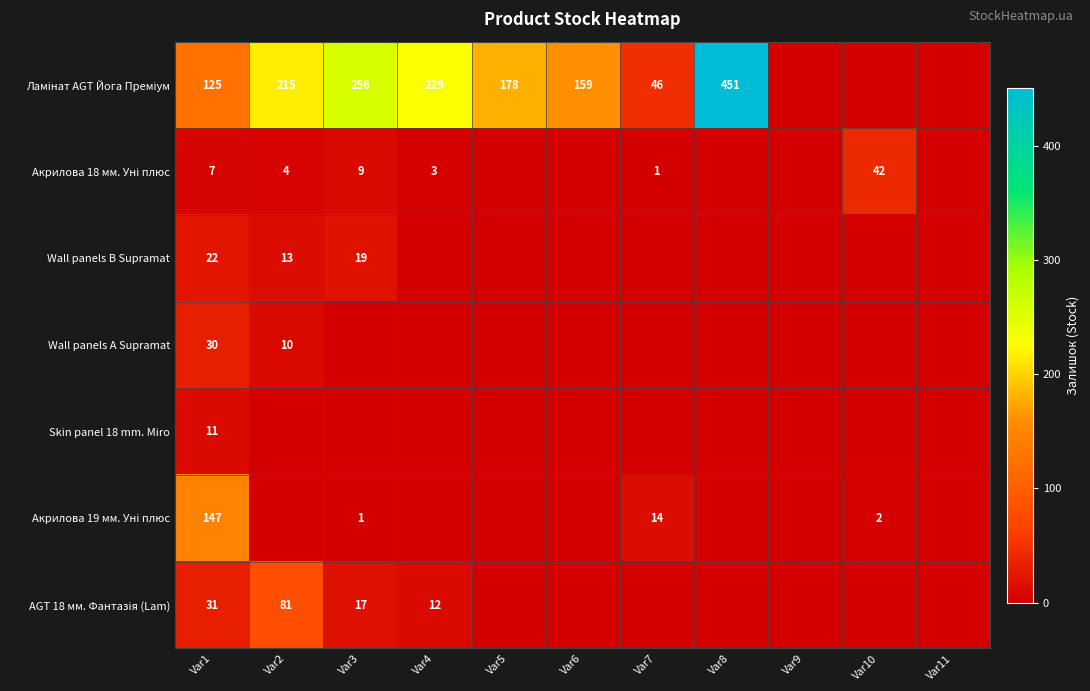

At how many categories does at least one series exceed 163?

5